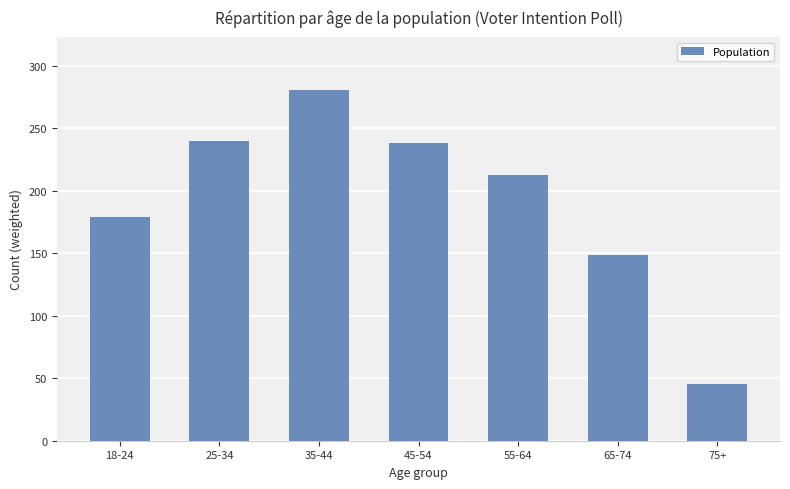

What is the difference between the maximum and minimum values?

236